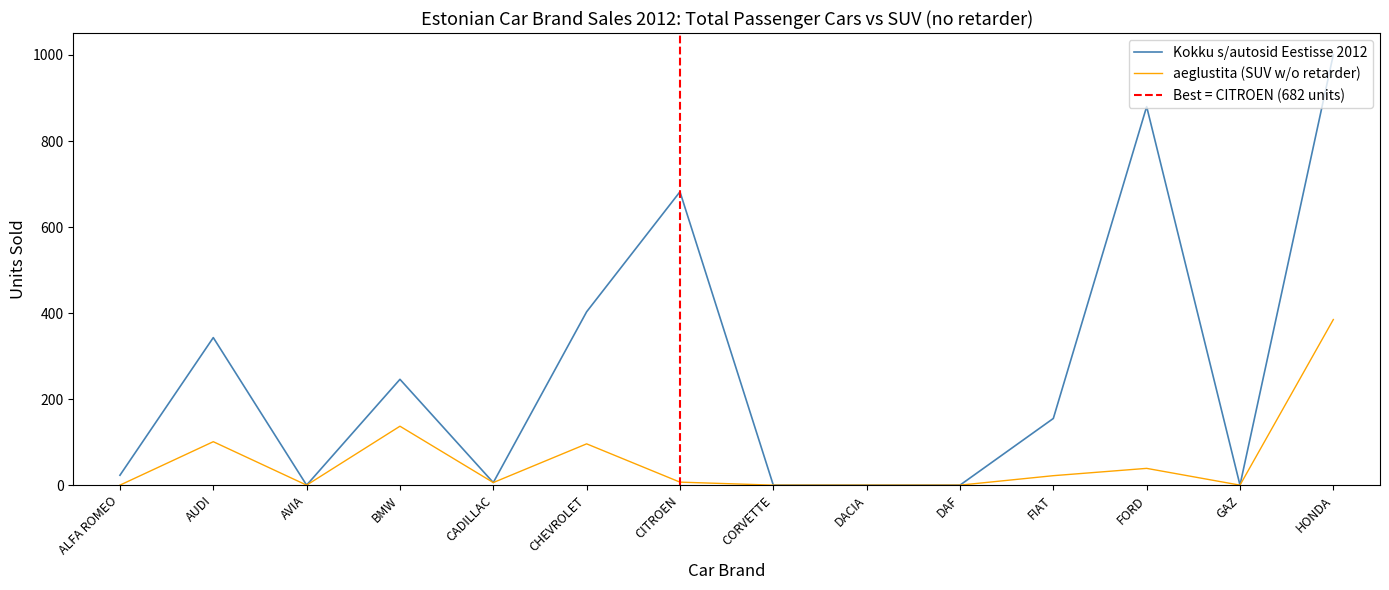

What is the average value of the Kokku s/autosid Eestisse 2012 series?

267